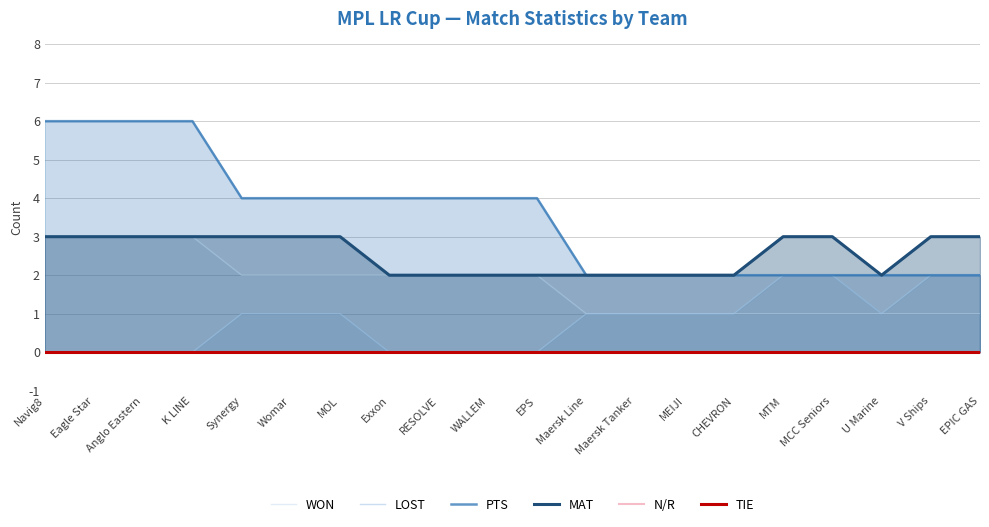

What is the difference between the maximum and minimum values in the MAT series?

1